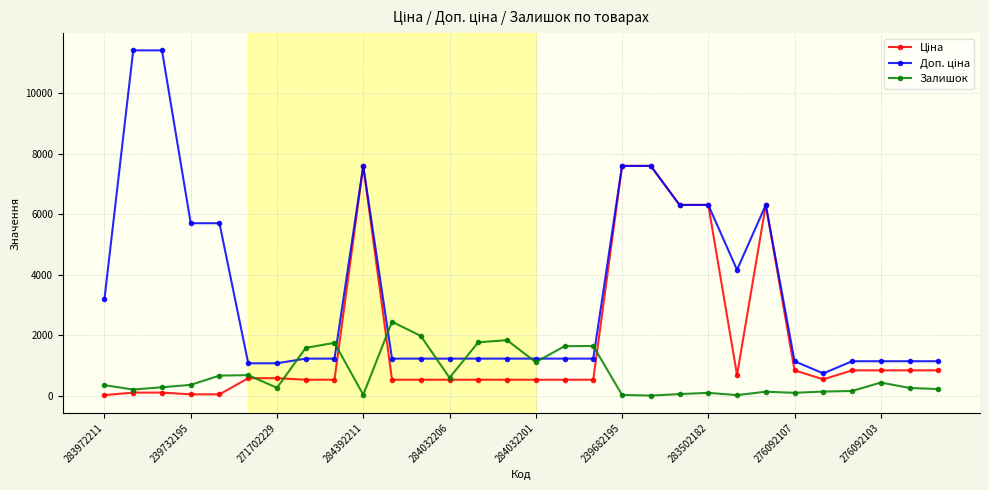

What is the value of the Залишок point at the 13th from the left?

605.0